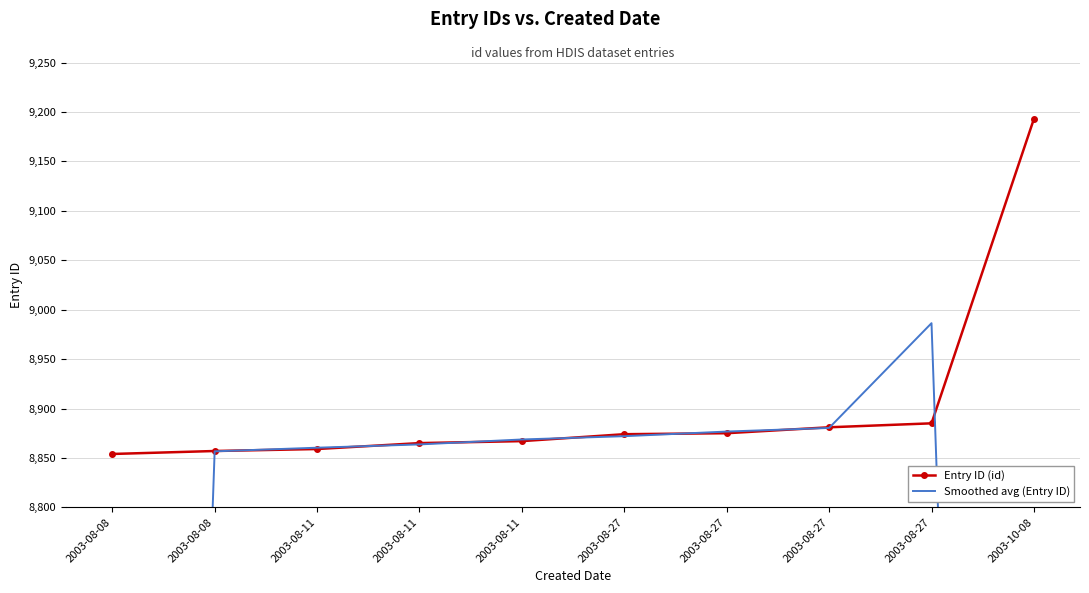

After their last crossing, which series has the higher values: Smoothed avg (Entry ID) or Entry ID (id)?

Entry ID (id)